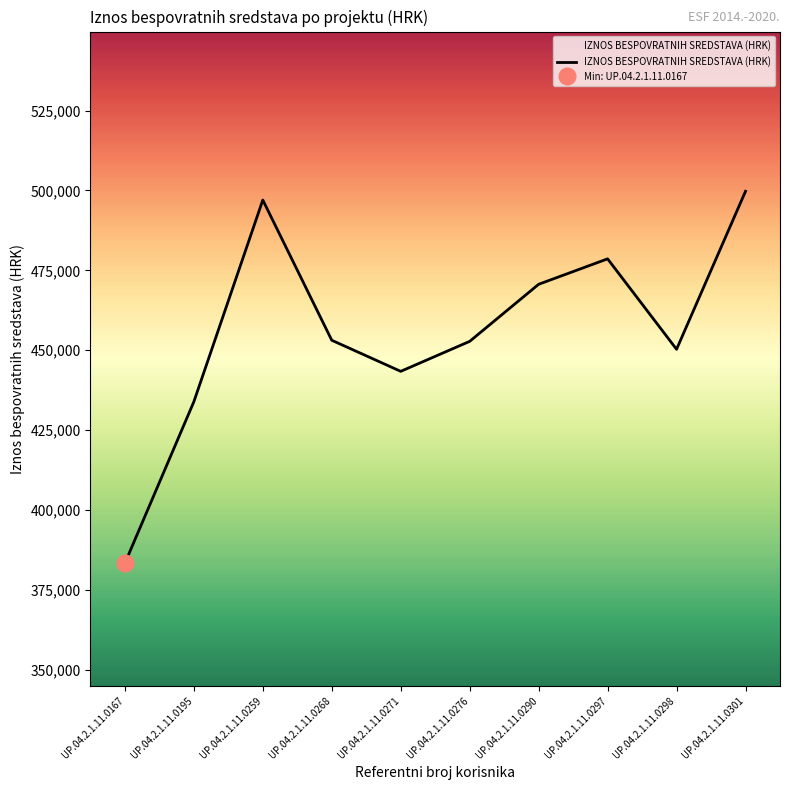

What is the average value?

456273.4